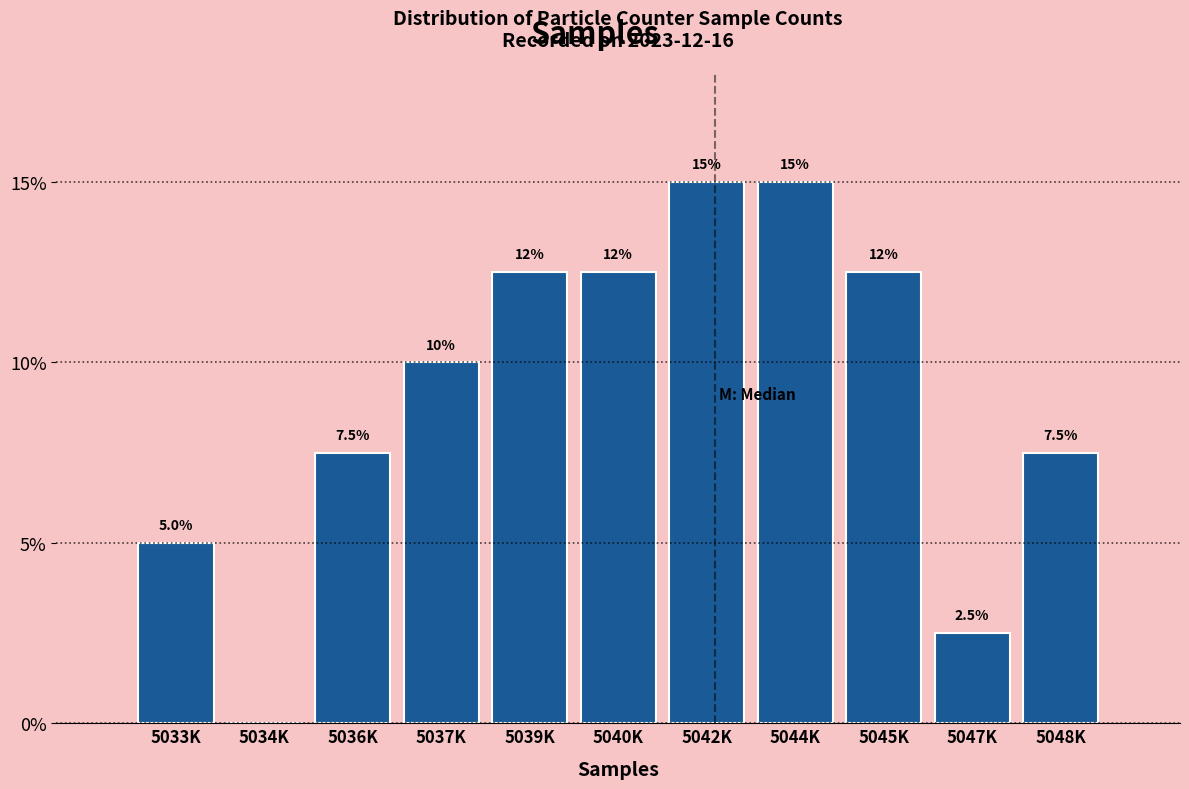

Reading left to right, transcribe all the data shown in this chart.

5033K=5.0	5034K=0.0	5036K=7.5	5037K=10.0	5039K=12.5	5040K=12.5	5042K=15.0	5044K=15.0	5045K=12.5	5047K=2.5	5048K=7.5